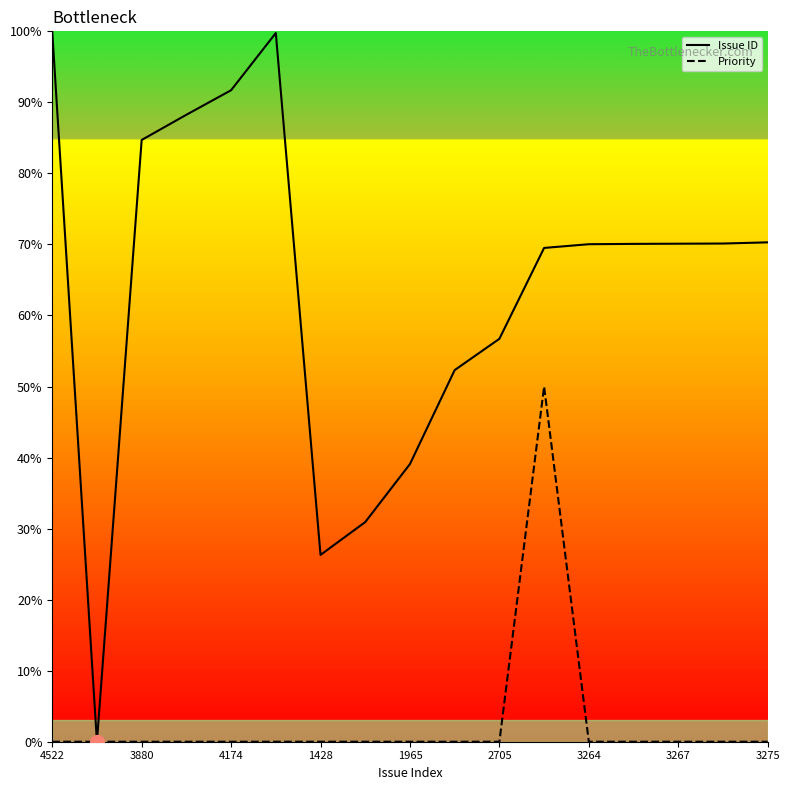

What is the sum of all Issue ID values?

1089.9